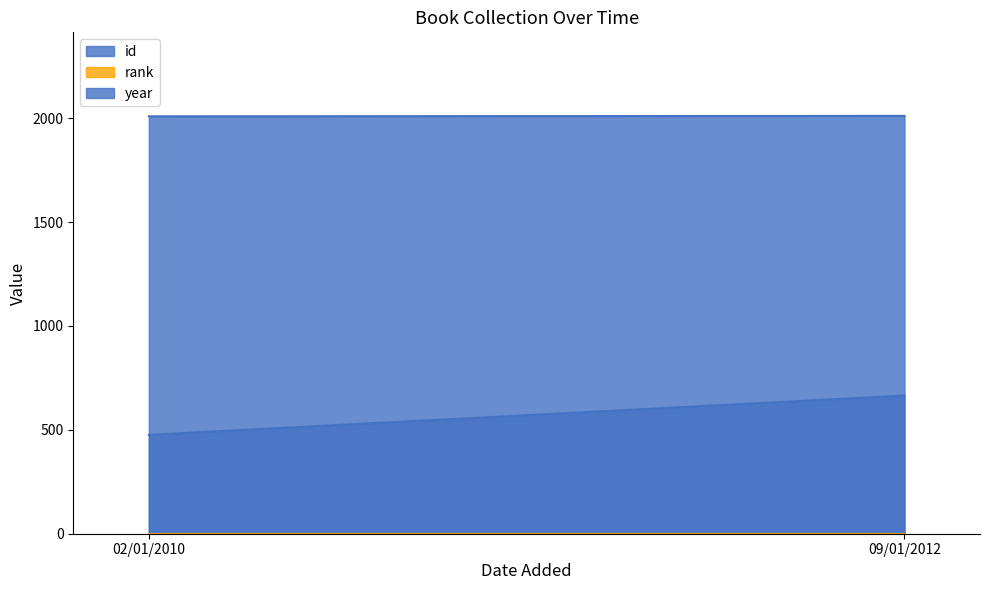

What is the sum of the year values at 09/01/2012 and 02/01/2010?

4020